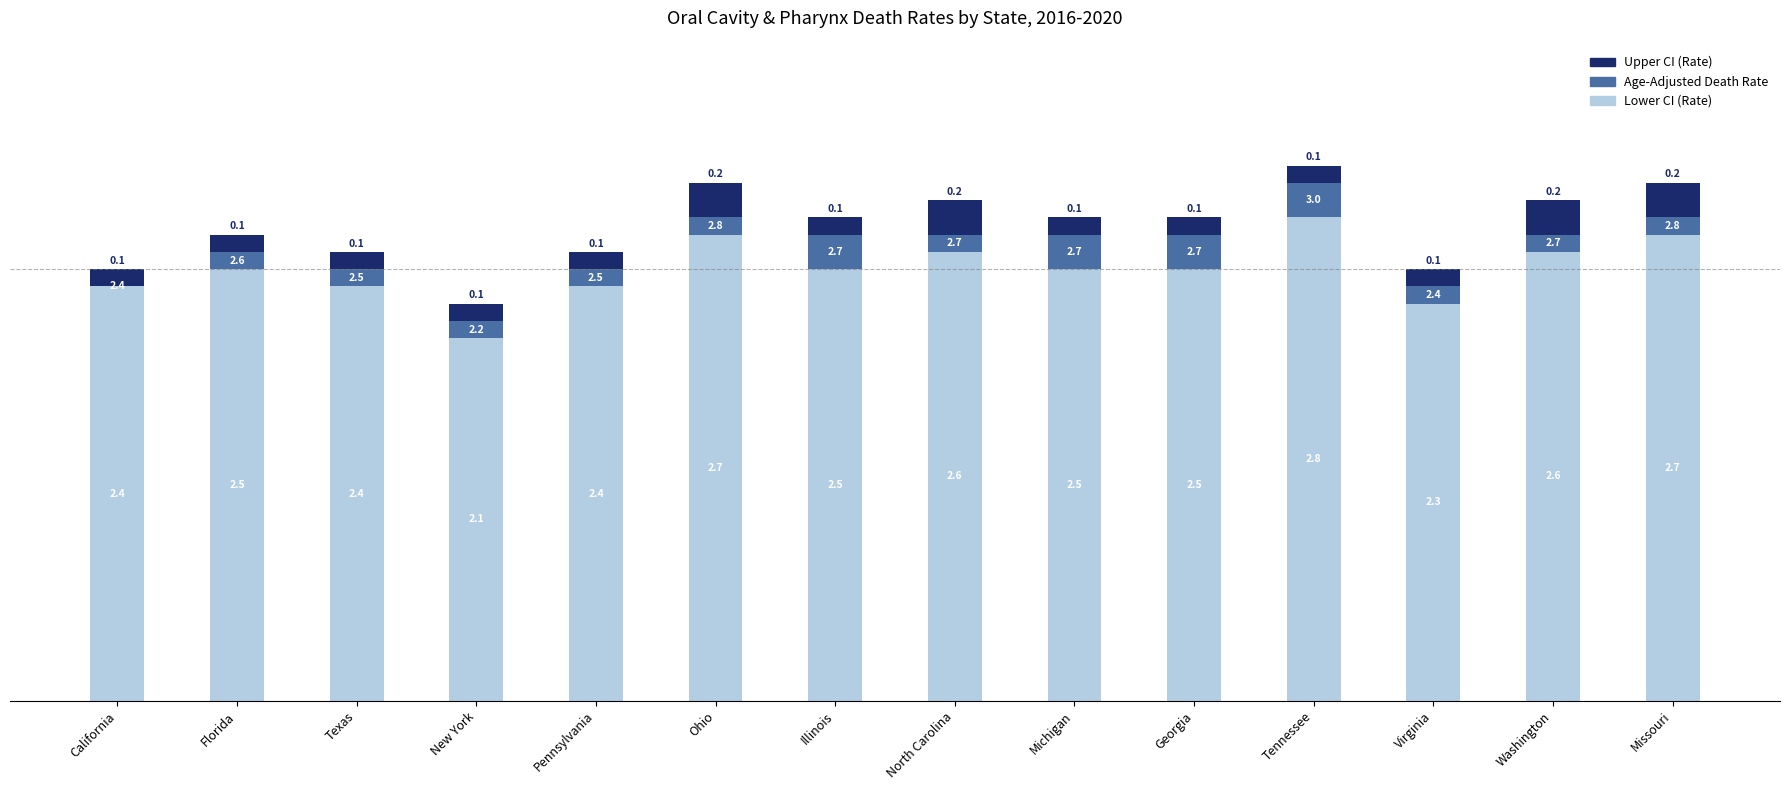

At which label does Lower CI (Rate) reach its peak?

Tennessee